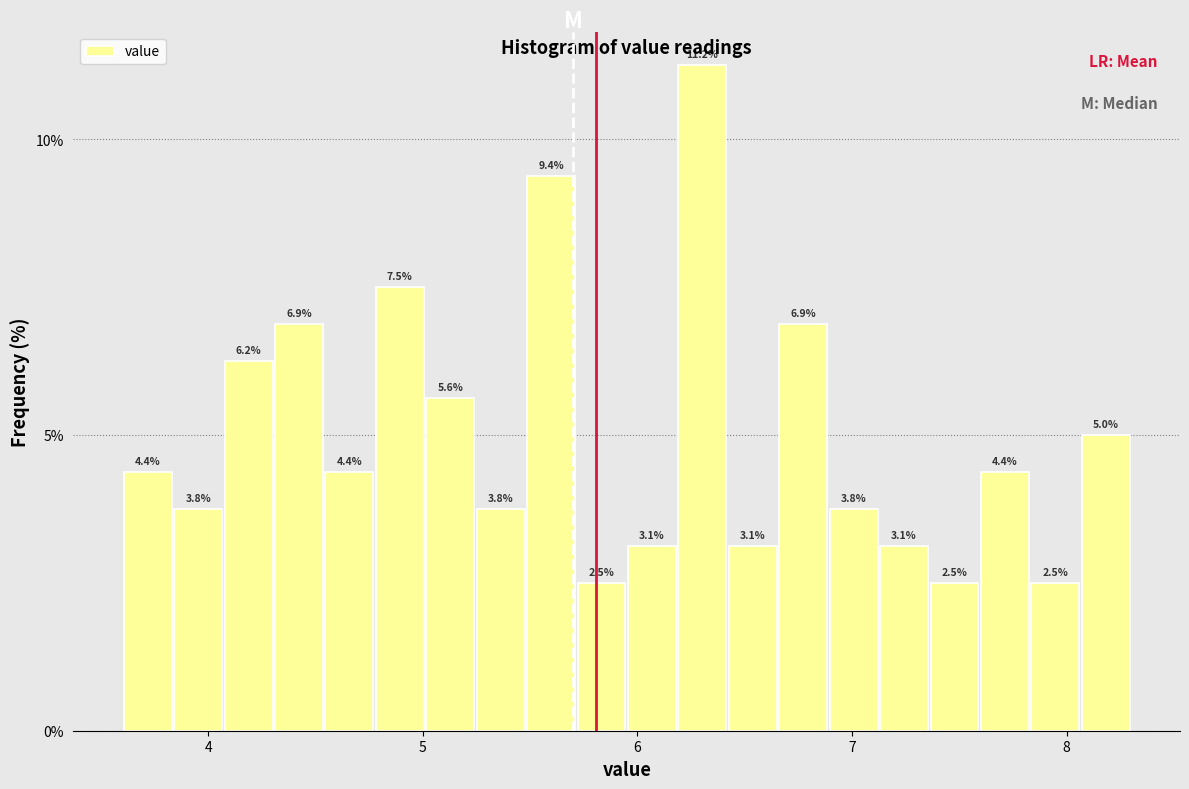

Read against the x-axis, roughly where is the centre of the tallest bar?

6.3